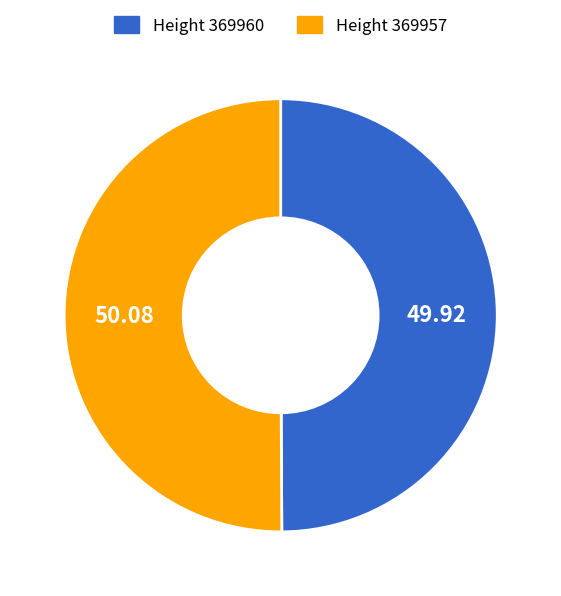

How many slices are in this pie chart?

2